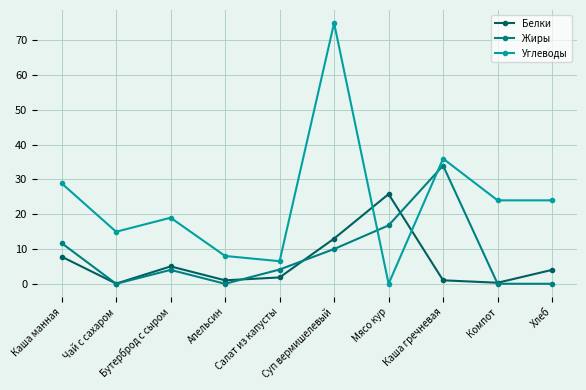

Between which two adjacent categories do Белки and Углеводы first intersect?

Суп вермишелевый and Мясо кур